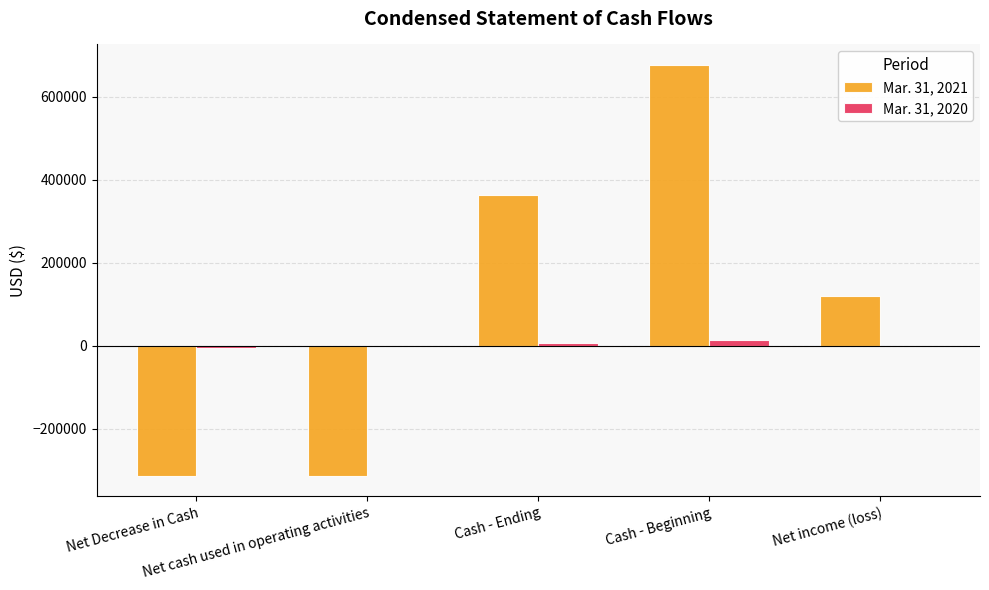

At which category is the sum across all series the highest?

Cash - Beginning